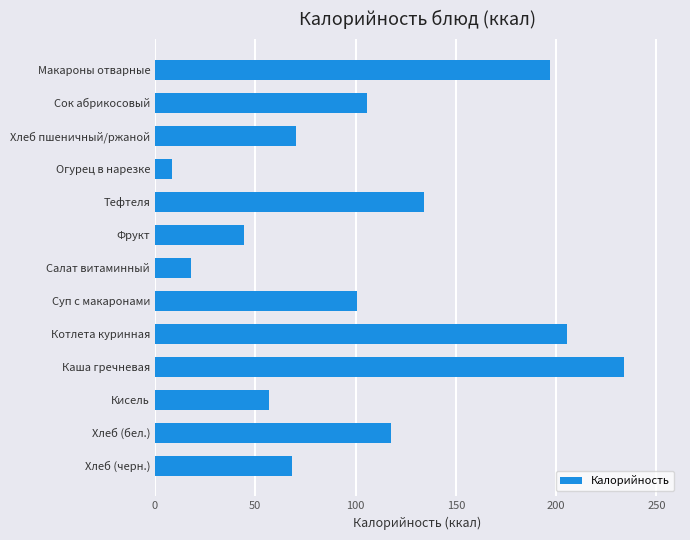

Which has a higher value, Макароны отварные or Тефтеля?

Макароны отварные